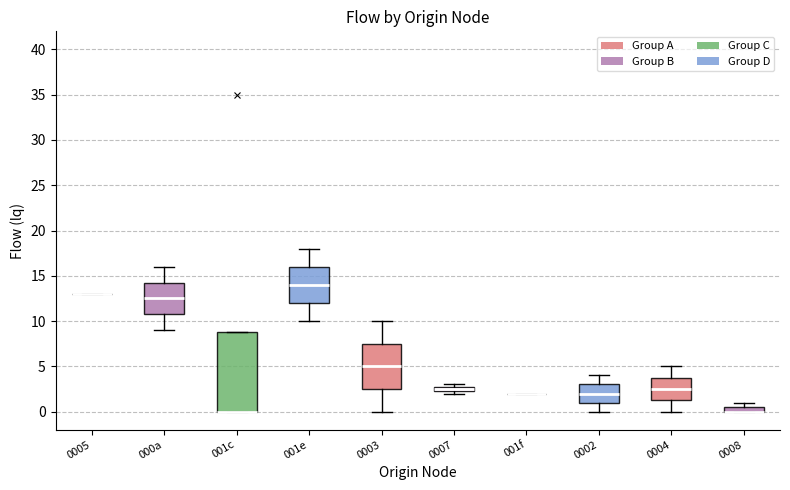

Where is the lower edge of the box for 0007 on the y-axis? The values are not printed on the chart, so give them approximately, as read against the axis.

2.5